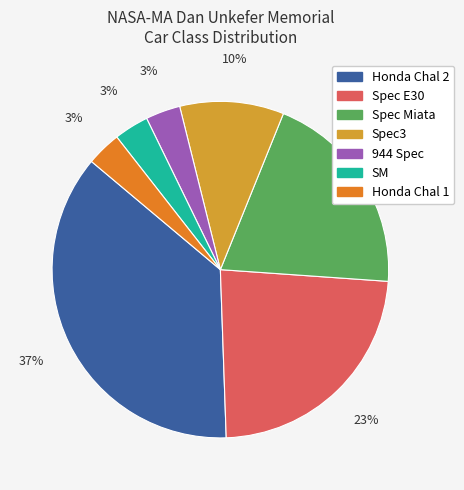

To the nearest percent, what is the combined percentage of 944 Spec and Spec Miata?

23%